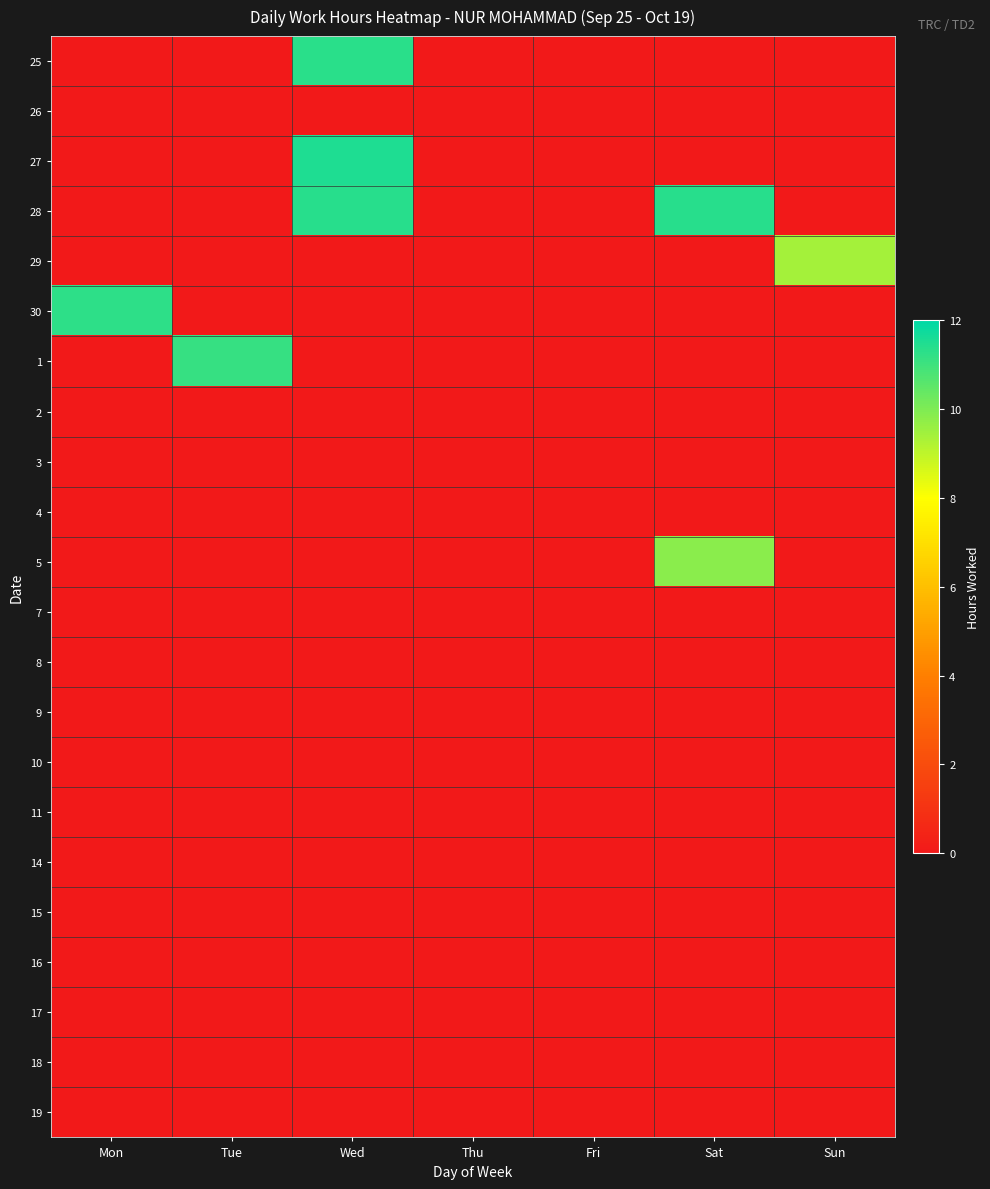

Between Mon and Thu, which is larger?

Mon